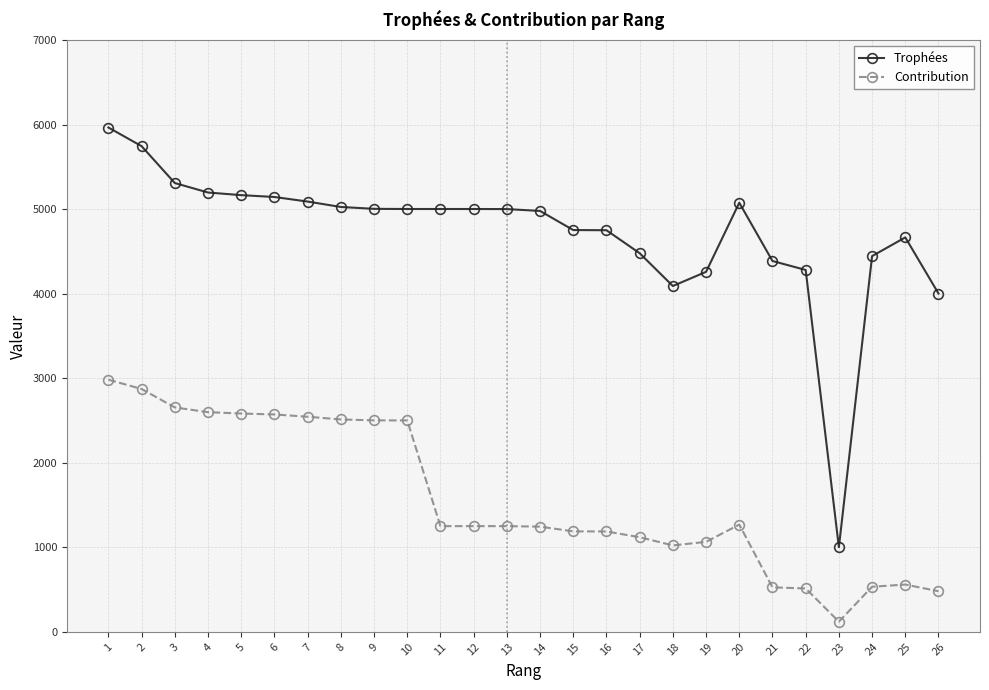

What is the sum of the Trophées values at 14 and 8?

10003